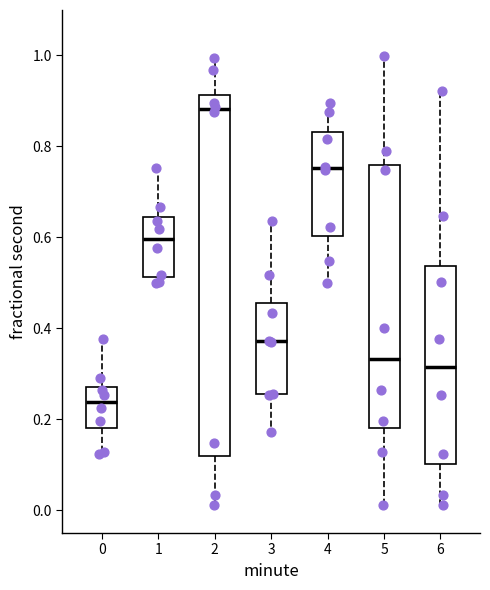

Where is the upper edge of the box at x = 5 on the y-axis? The values are not printed on the chart, so give them approximately, as read against the axis.

0.76